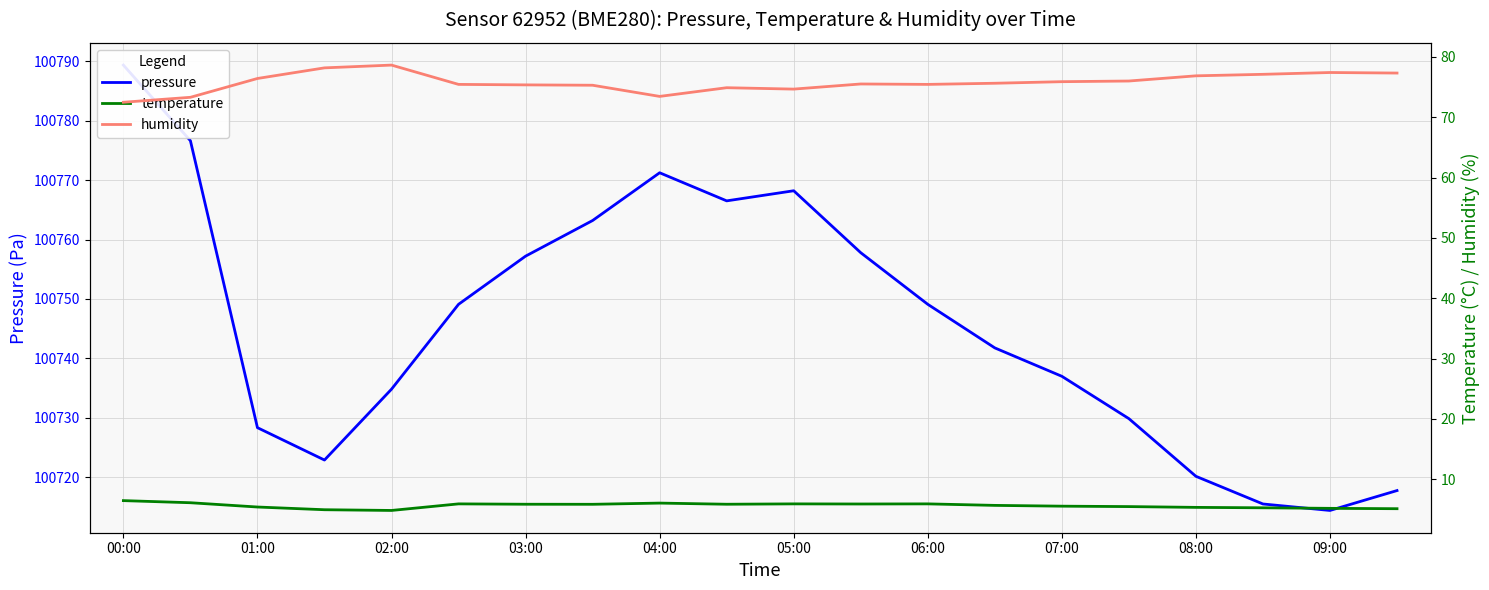

What is the label of the 10th point from the left?

09:00